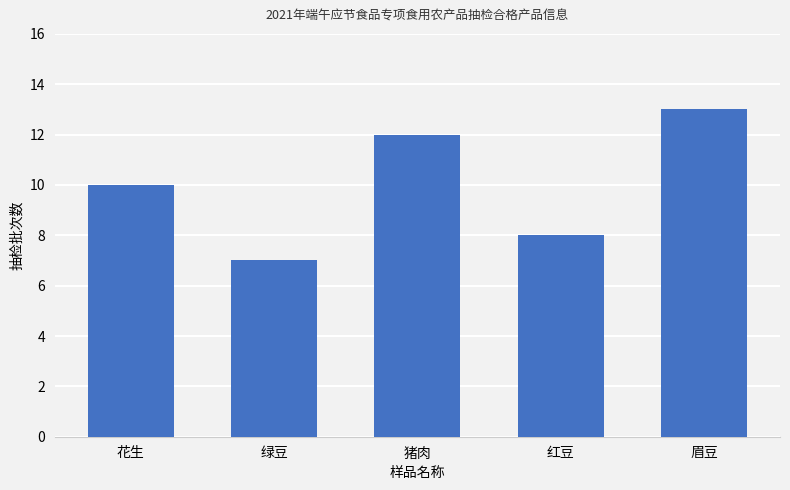

Between 眉豆 and 猪肉, which is larger?

眉豆